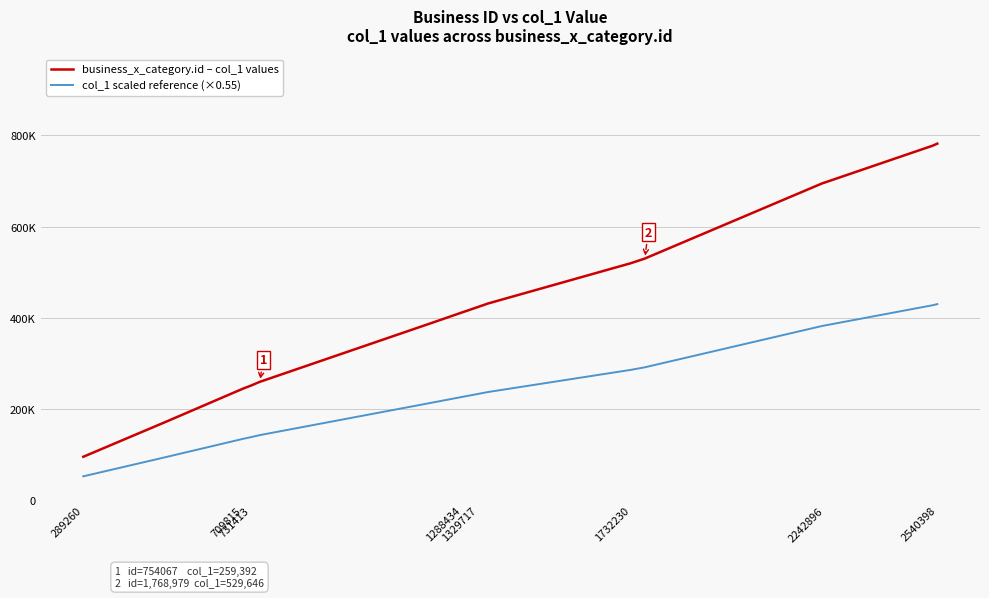

List the series in order of their peak value, highest first.

business_x_category.id – col_1 values, col_1 scaled reference (×0.55)